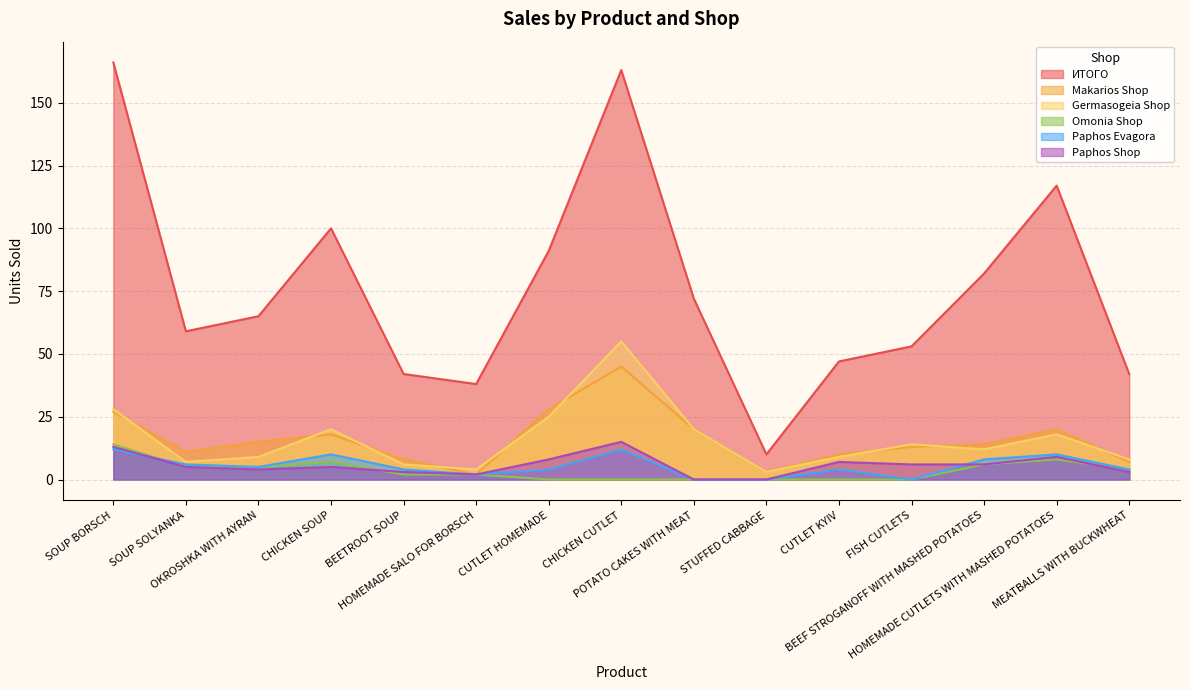

What is the value of the Omonia Shop point at the 1st from the left?

14